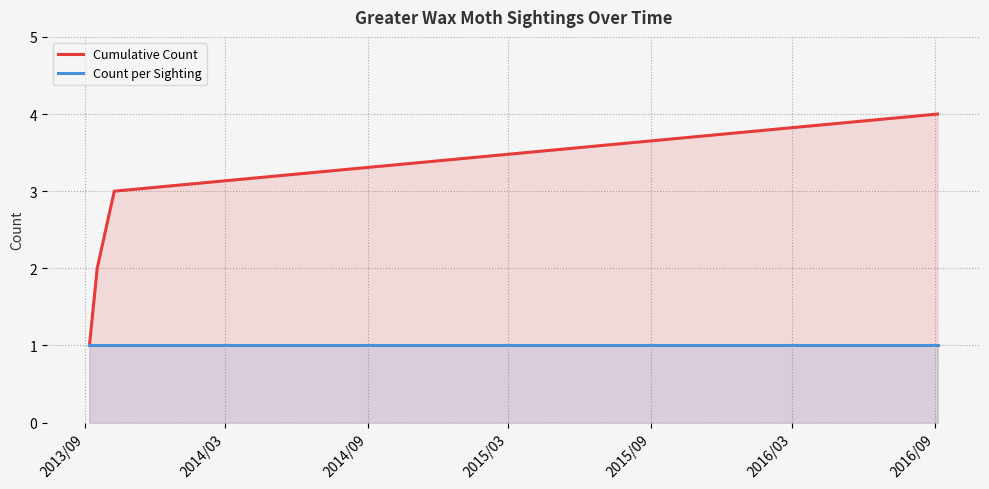

What is the maximum value shown in the chart?

4